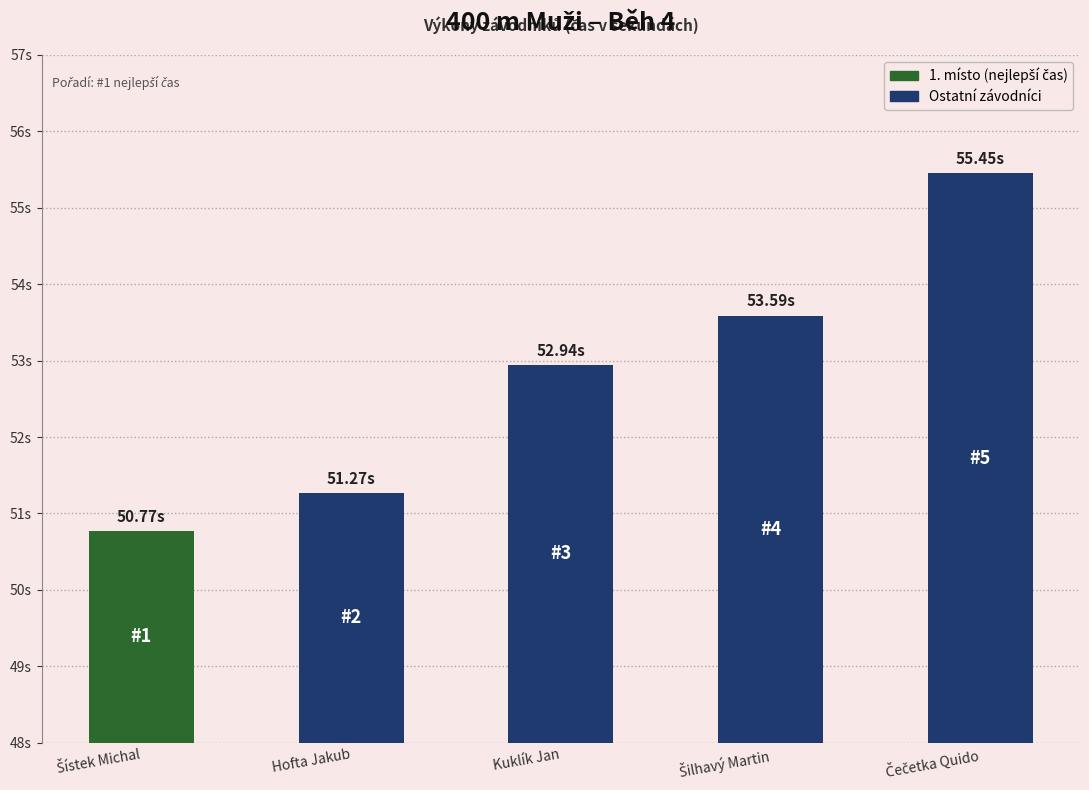

List the labels in order of value, largest first.

Čečetka Quido, Šilhavý Martin, Kuklík Jan, Hofta Jakub, Šístek Michal